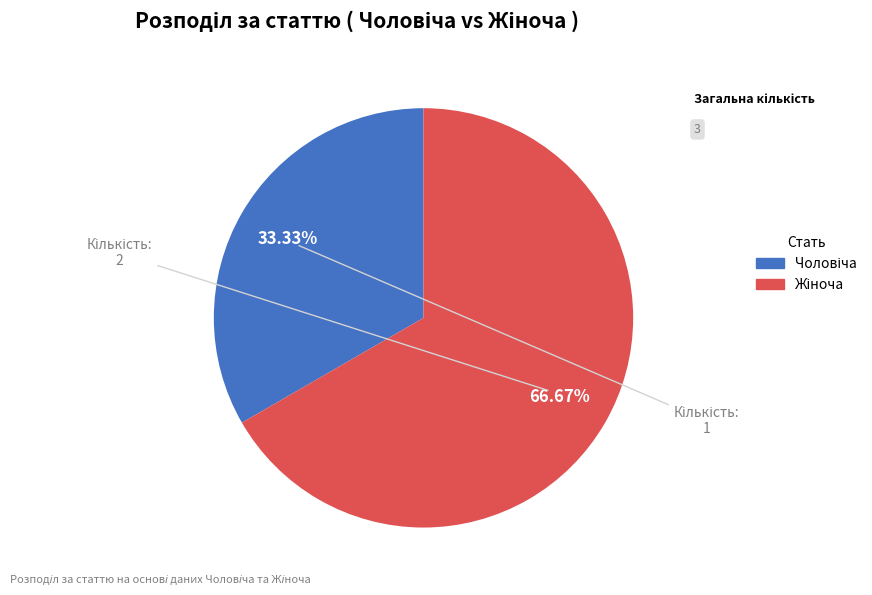

Does any single category account for the majority?

Yes